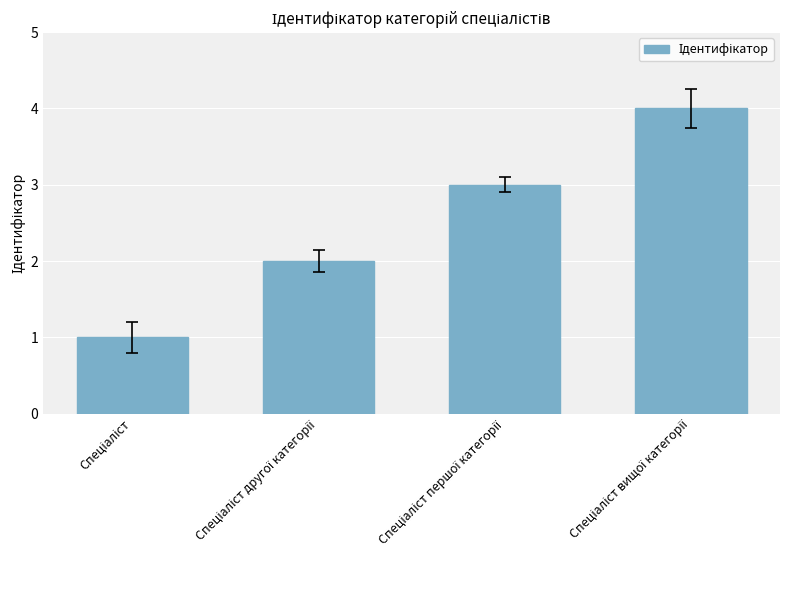

What is the sum of all values?

10